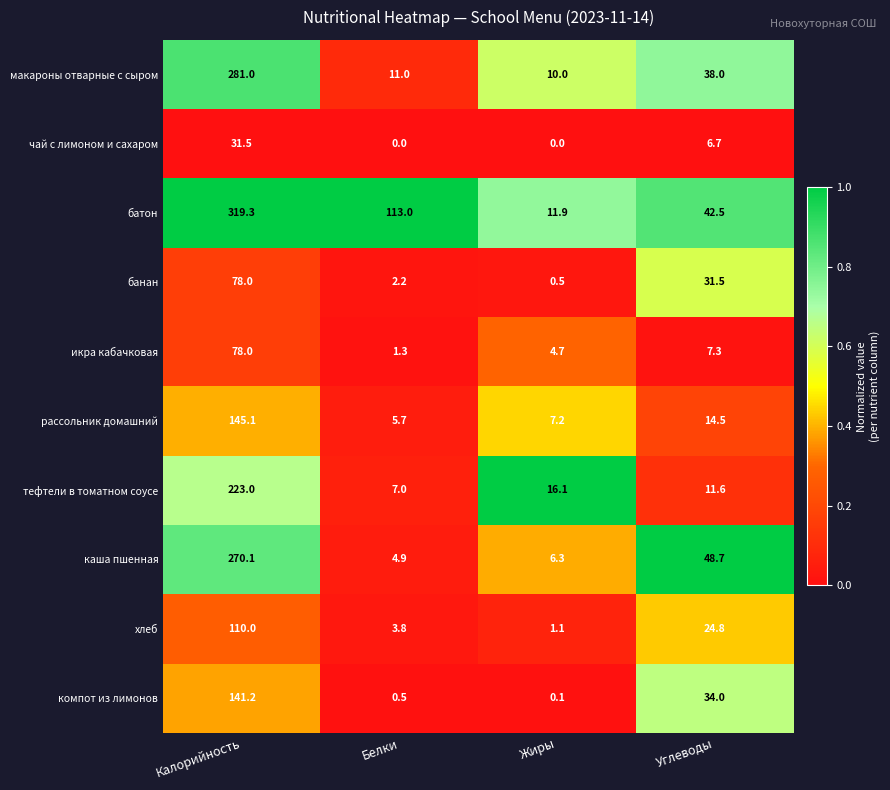

At Углеводы, list the series in order from largest to smallest.

каша пшенная, батон, макароны отварные с сыром, компот из лимонов, банан, хлеб, рассольник домашний, тефтели в томатном соусе, икра кабачковая, чай с лимоном и сахаром